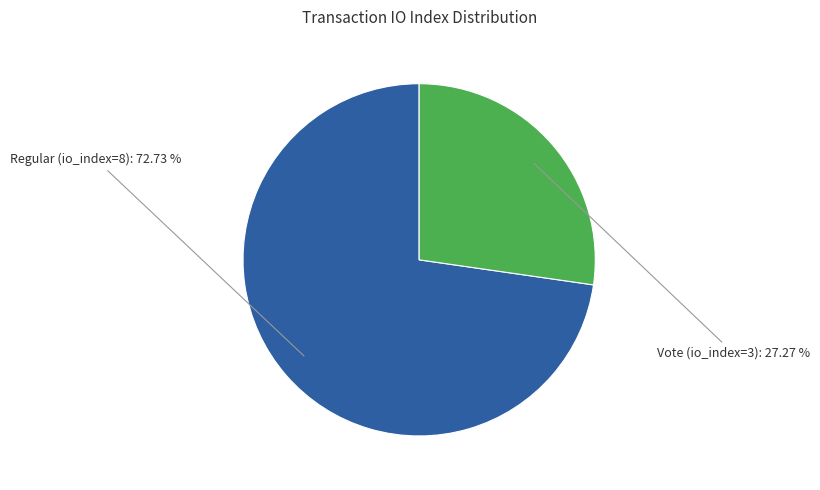

Does any single category account for the majority?

Yes